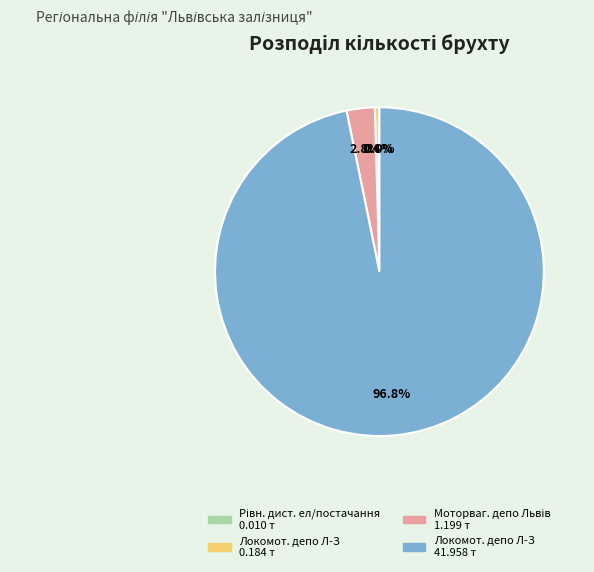

Is there a majority slice in this chart?

Yes